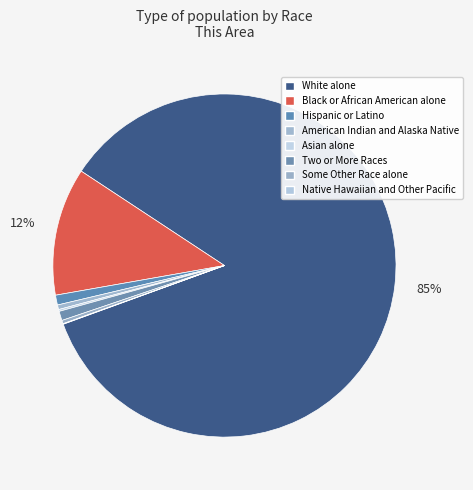

To the nearest percent, what is the difference between the largest and smallest slice percentages?

85%